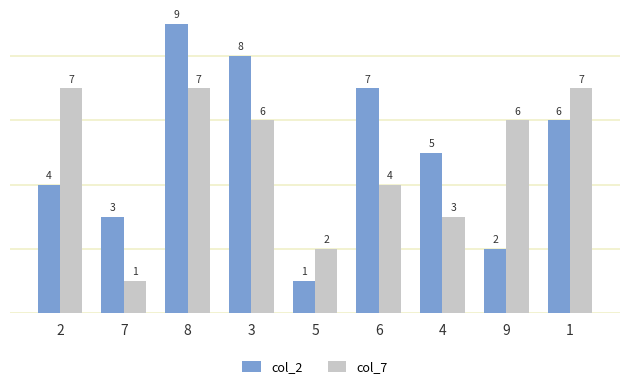

Reading left to right, what are all the values shown in this chart?

col_2: 2=4	7=3	8=9	3=8	5=1	6=7	4=5	9=2	1=6
col_7: 2=7	7=1	8=7	3=6	5=2	6=4	4=3	9=6	1=7